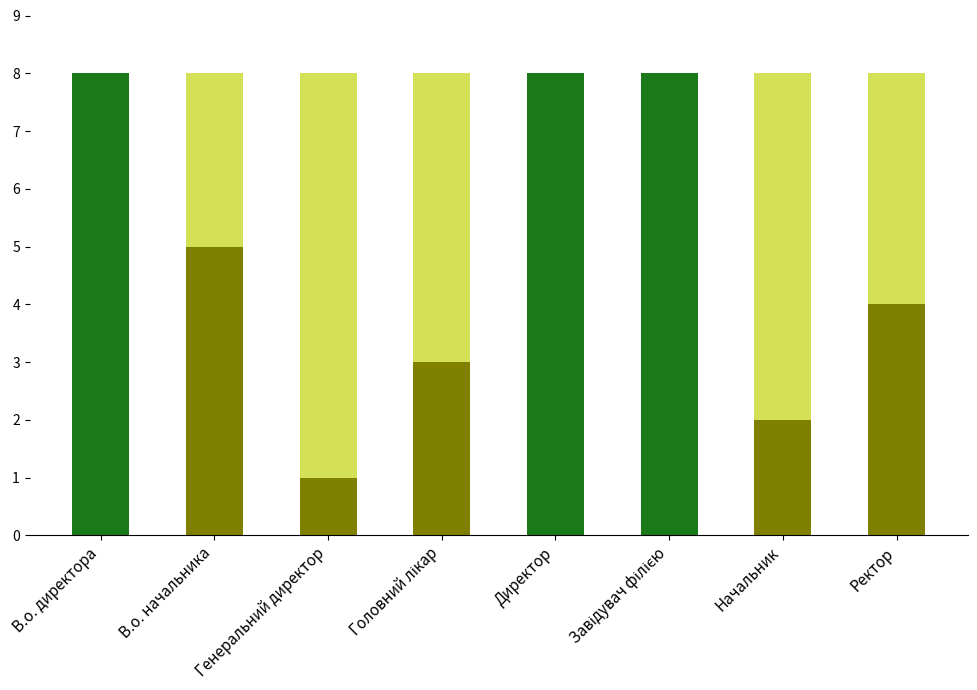

Which has a higher value, Директор or Генеральний директор?

Директор